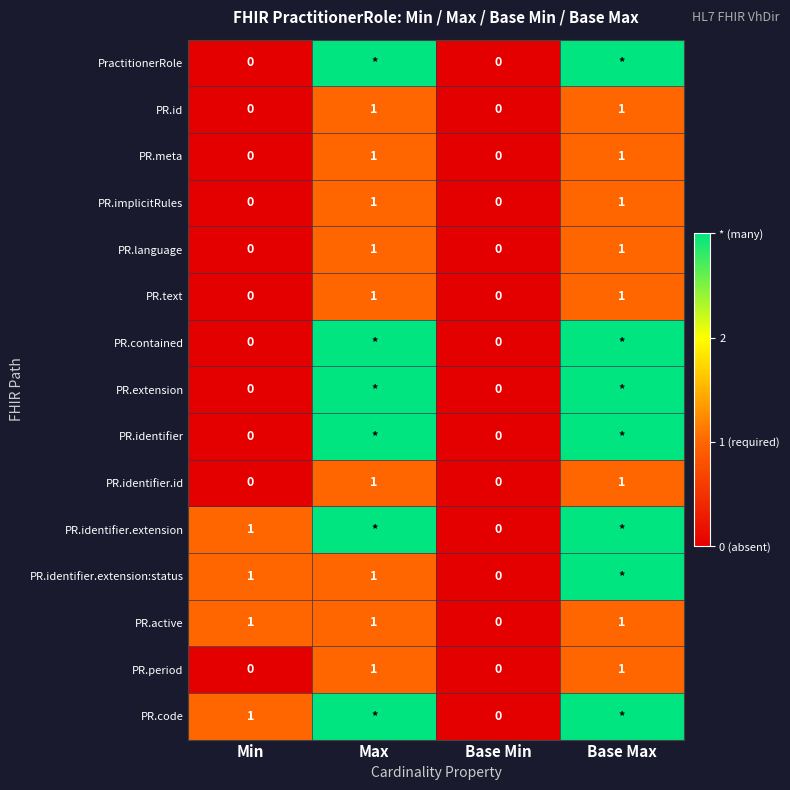

Which category has the lowest value across all series?

Min